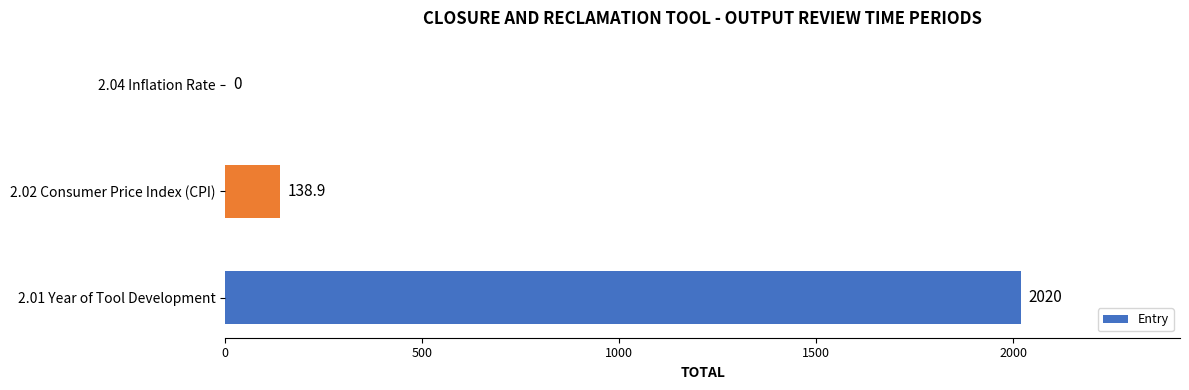

Reading top to bottom, transcribe all the data shown in this chart.

2.04 Inflation Rate=0.0	2.02 Consumer Price Index (CPI)=138.9	2.01 Year of Tool Development=2020.0